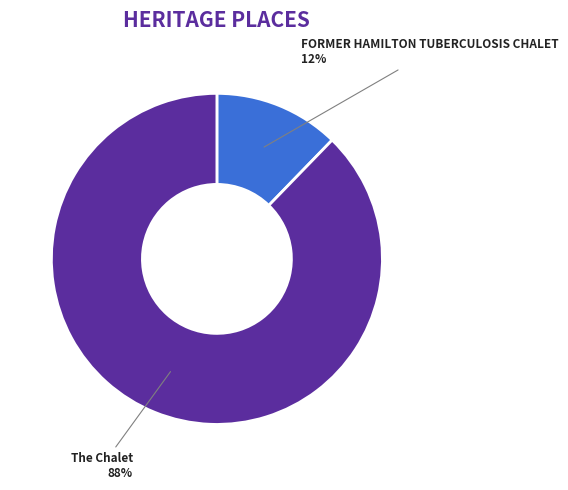

Which slice represents more than half of the pie?

The Chalet